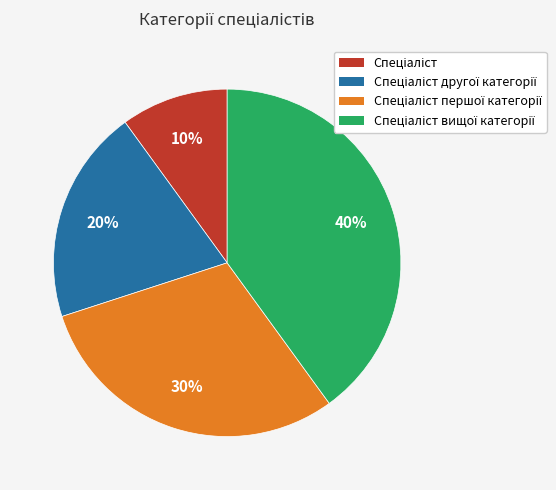

Is there any slice that represents more than half of the pie?

No